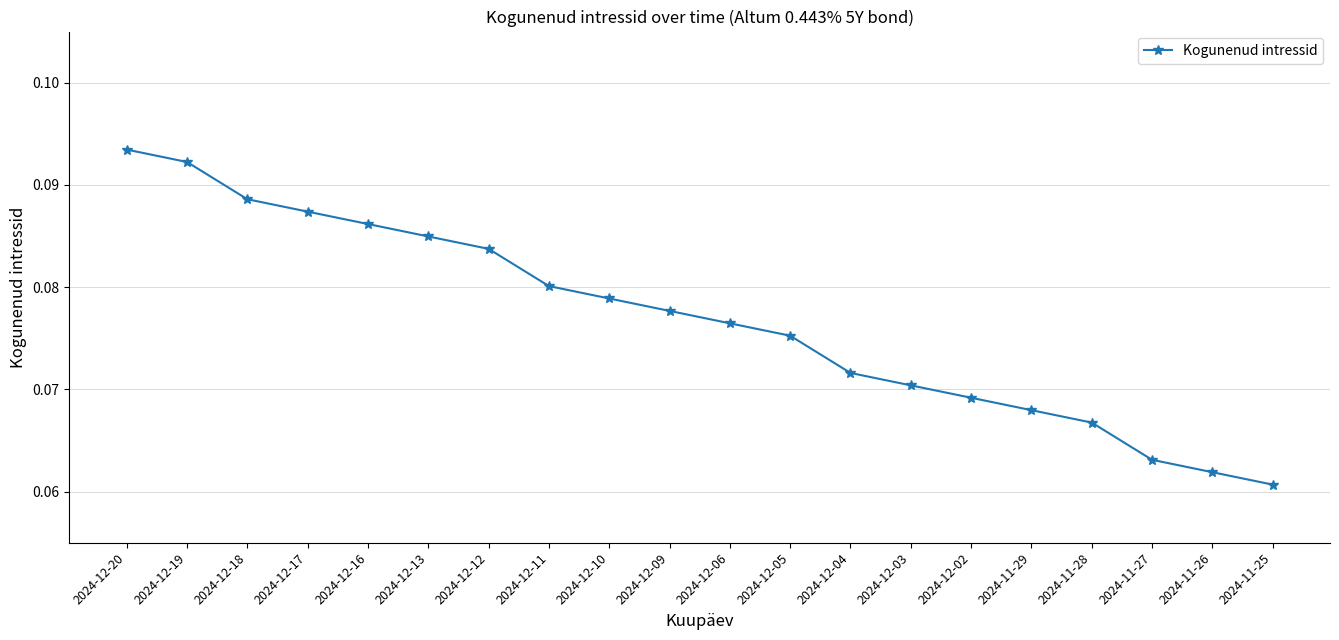

Which label corresponds to the smallest value in the chart?

2024-11-25